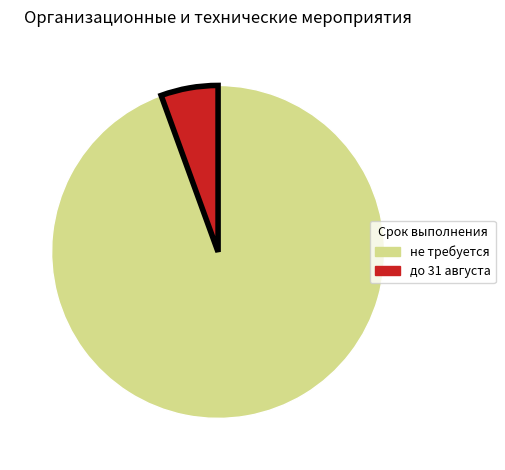

Does до 31 августа represent more than half of the total?

No